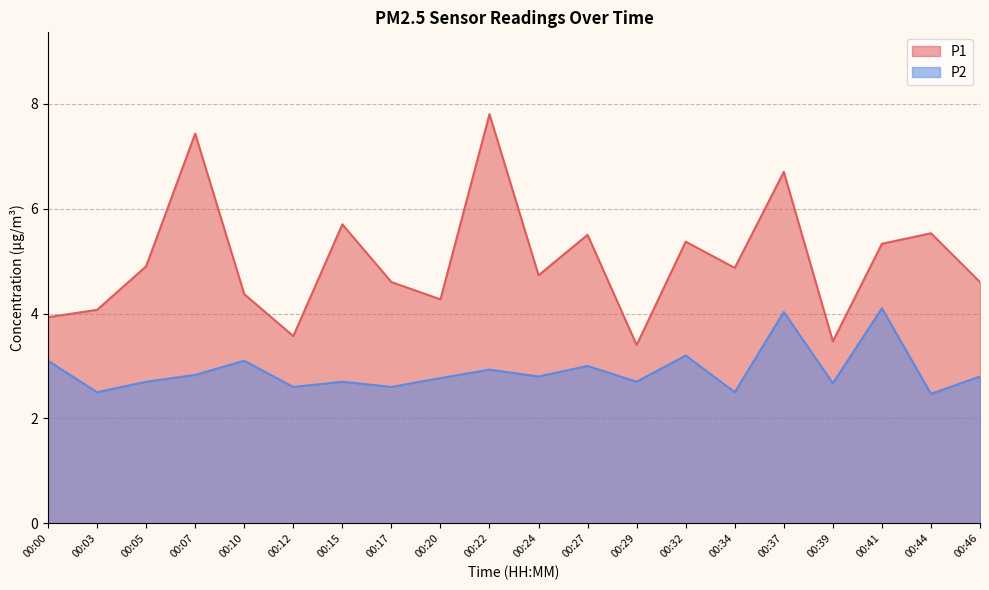

What is the difference between the maximum and second lowest values in the P1 series?

4.3